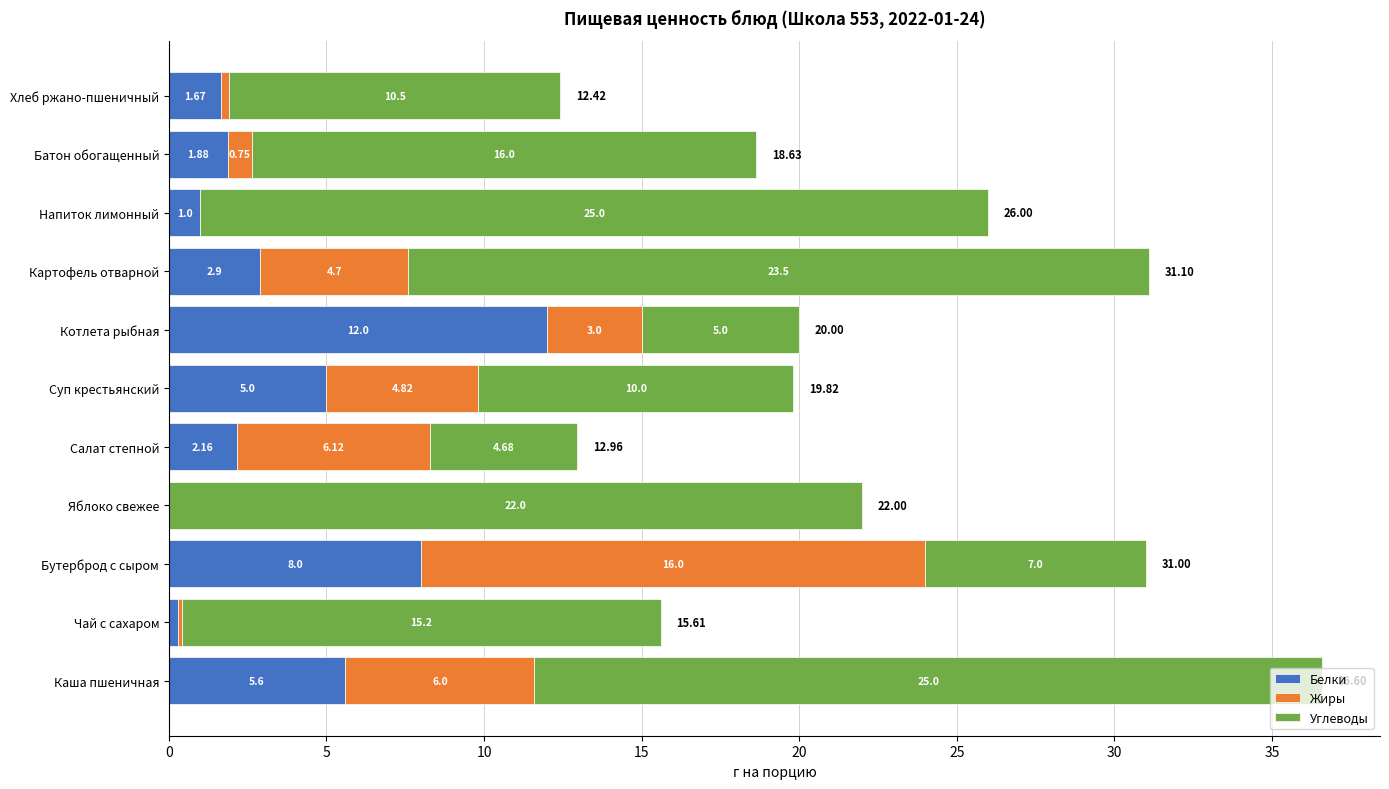

What is the sum of all Белки values?

40.5